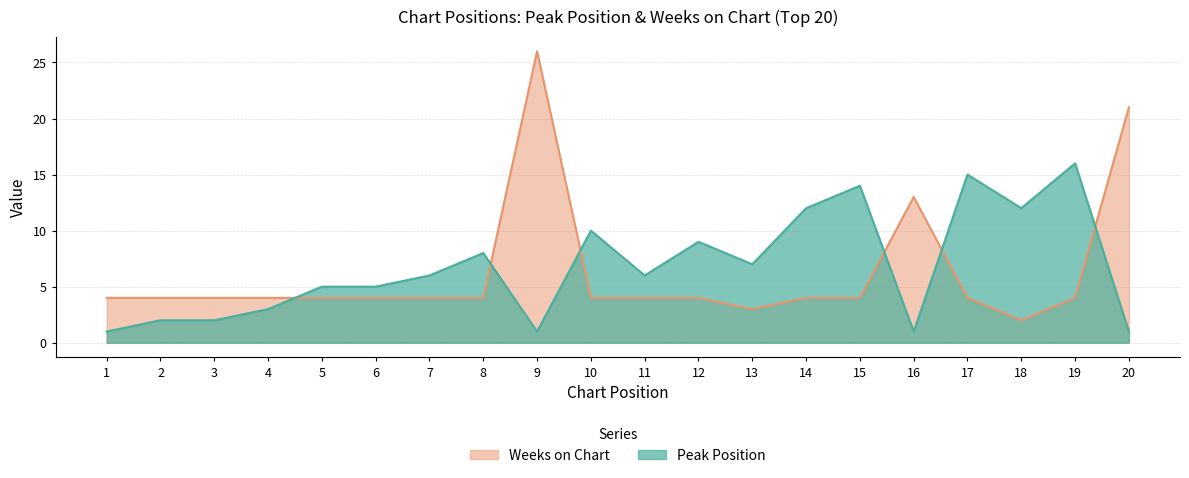

How many data points in Peak Position are less than 6?

9